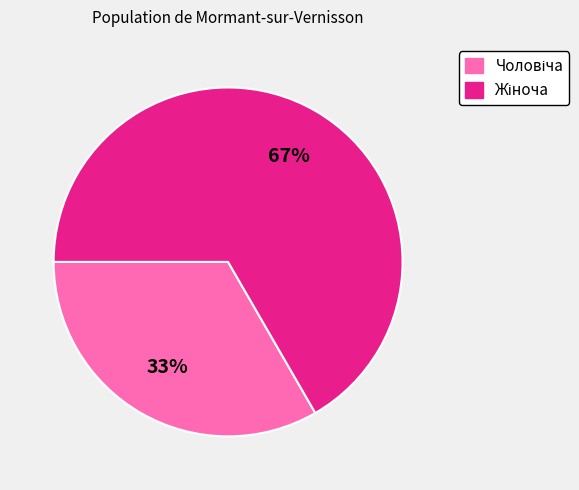

To the nearest percent, what is the average slice percentage?

50%